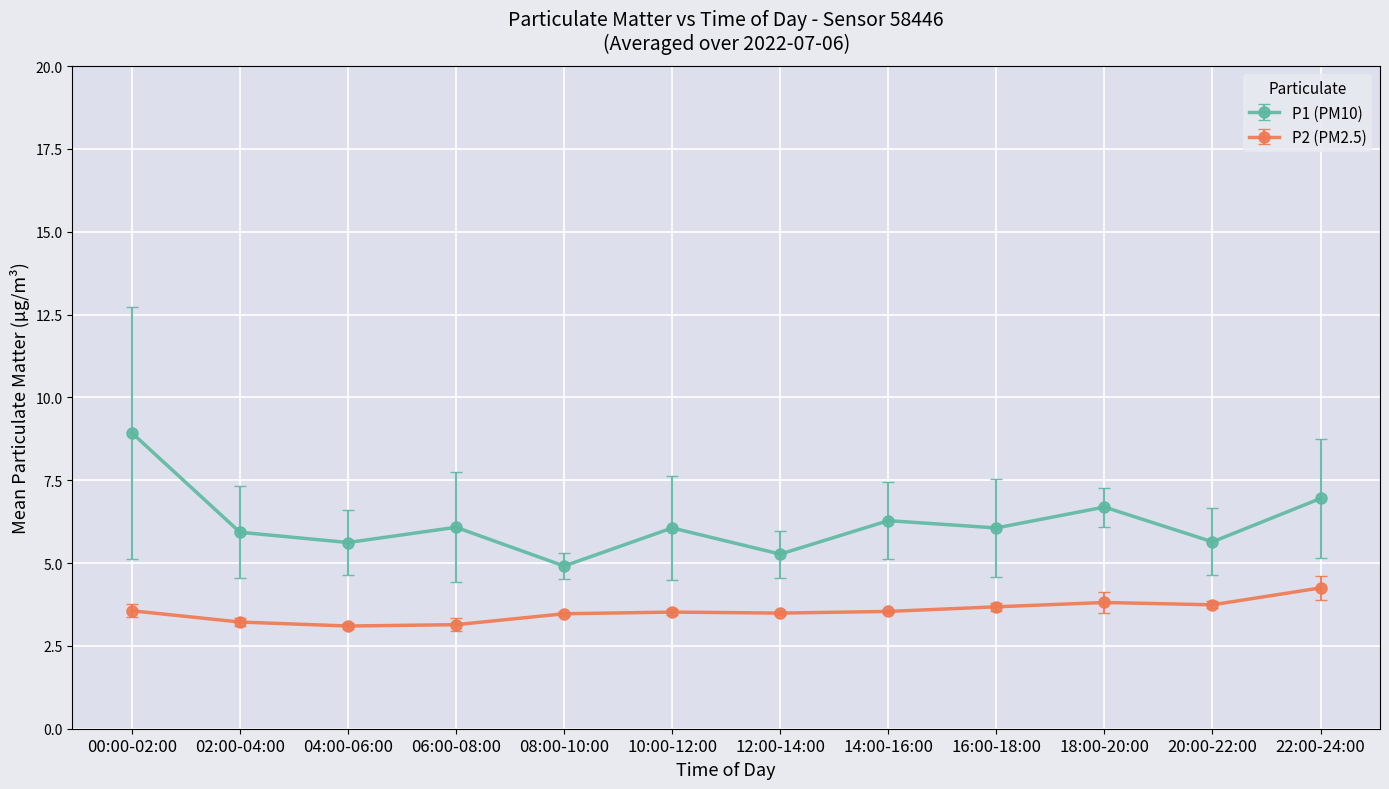

What position from the right is 12:00-14:00?

6